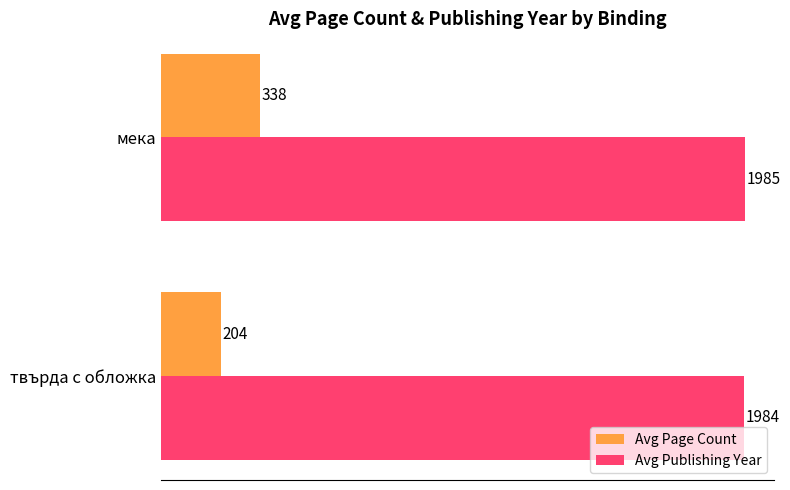

Rank the series by their maximum value, from highest to lowest.

Avg Publishing Year, Avg Page Count